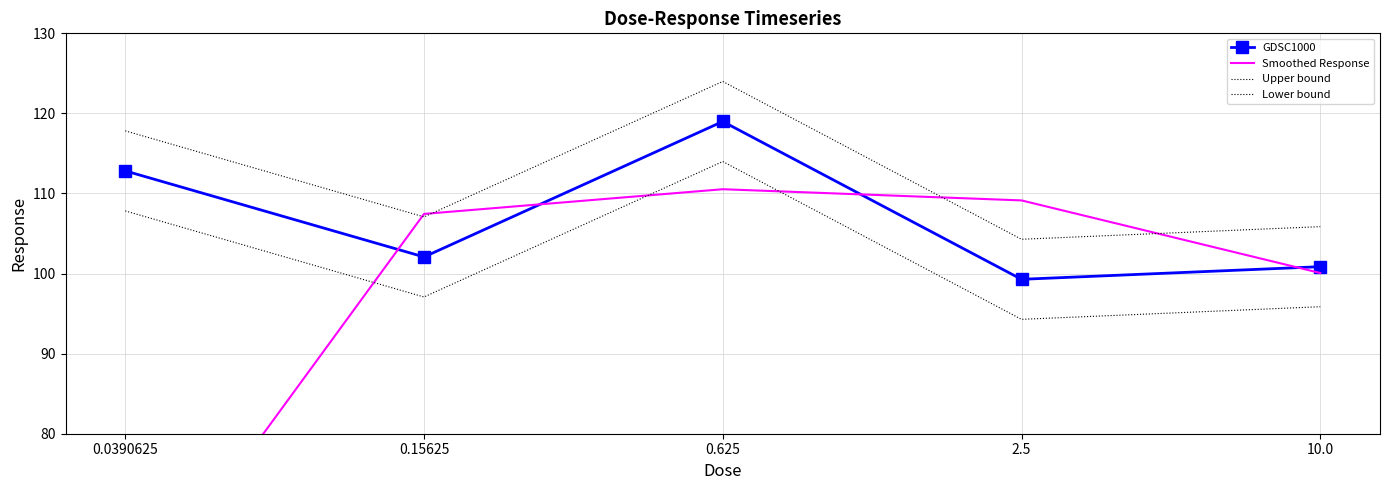

Is it true that Lower bound equals 145.4 at 2.5?

False